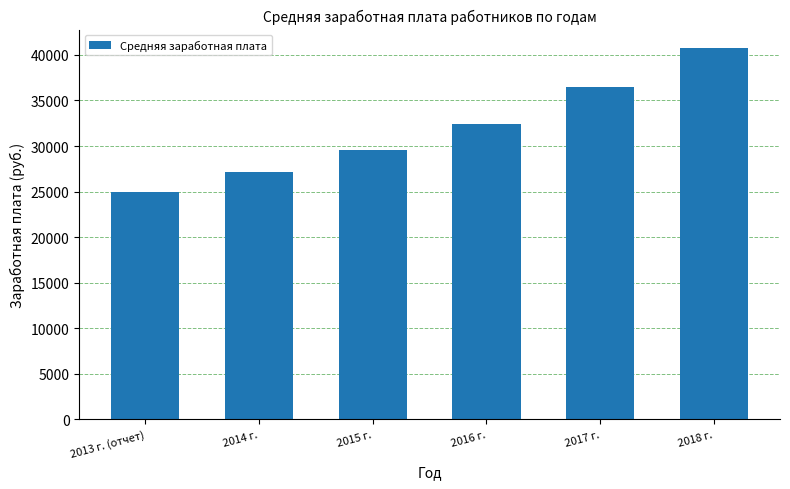

Count the number of data series in this chart.

1